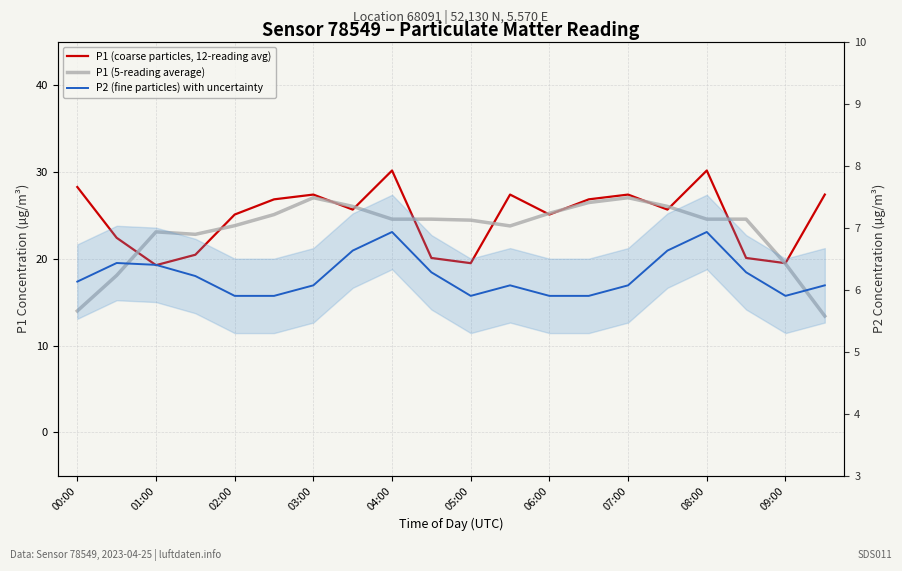

What is the sum of all P2 (fine particles) with uncertainty values?

124.5